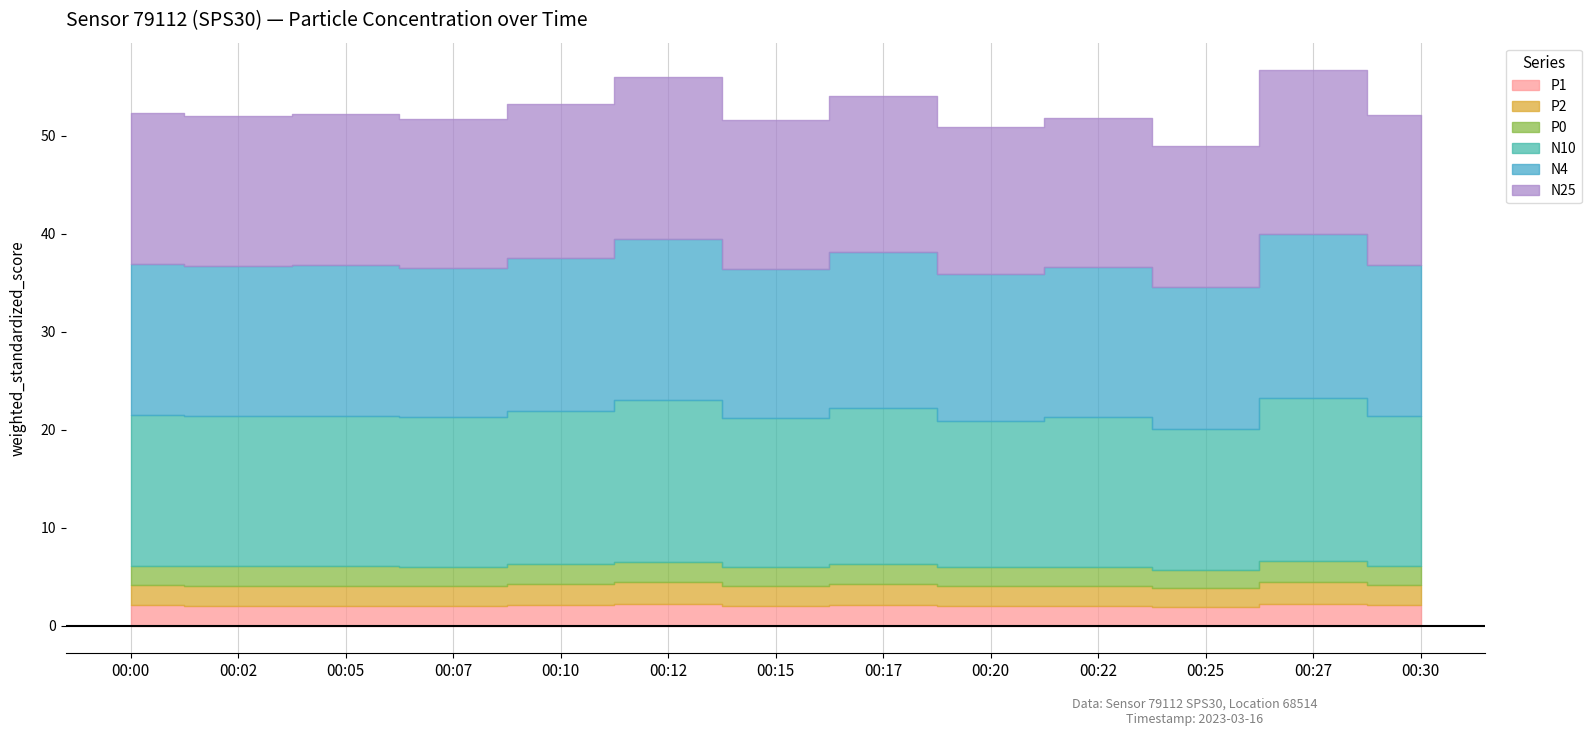

Is the value of P0 at 00:15 greater than the value of N10 at 00:20?

No